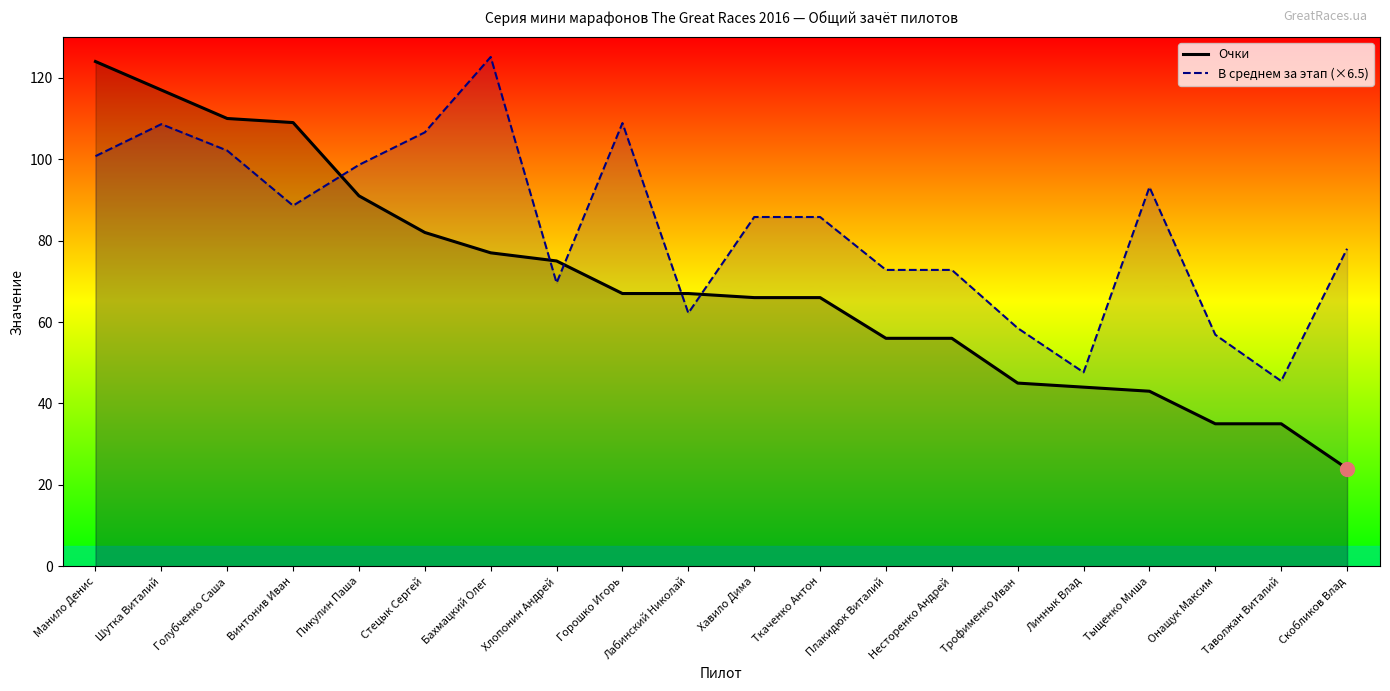

List the series in order of their overall mean, highest first.

В среднем за этап (×6.5), Очки